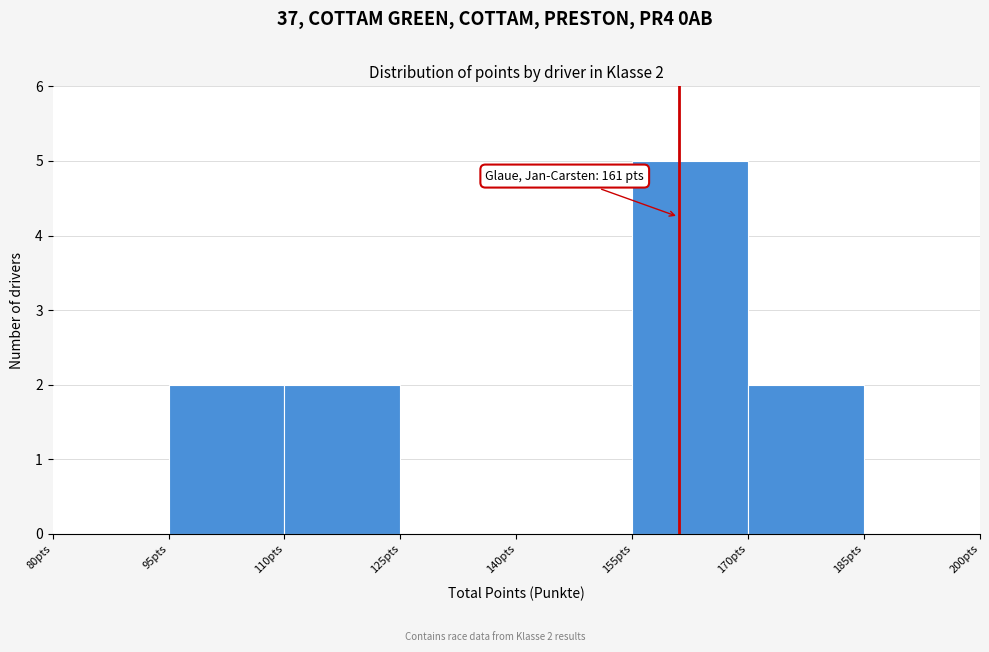

Which range on the x-axis has the tallest bar?

155 to 170